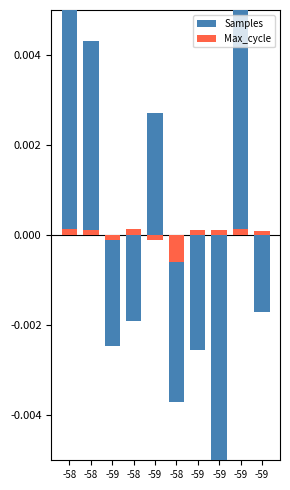

The value of Max_cycle at -58 is 0.0. True or false?

True